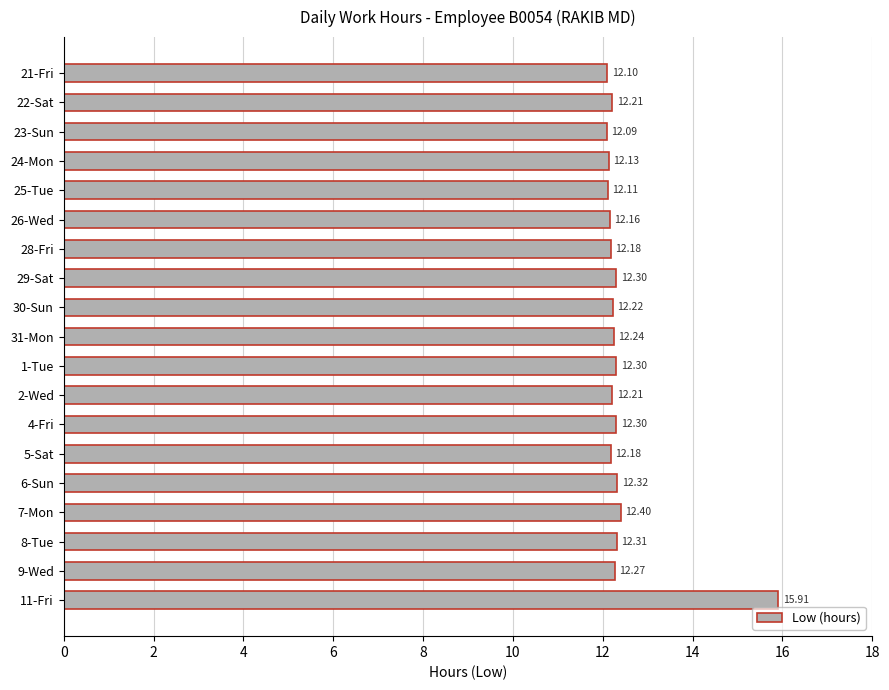

What is the ratio of the value at 23-Sun to the value at 11-Fri?

0.8